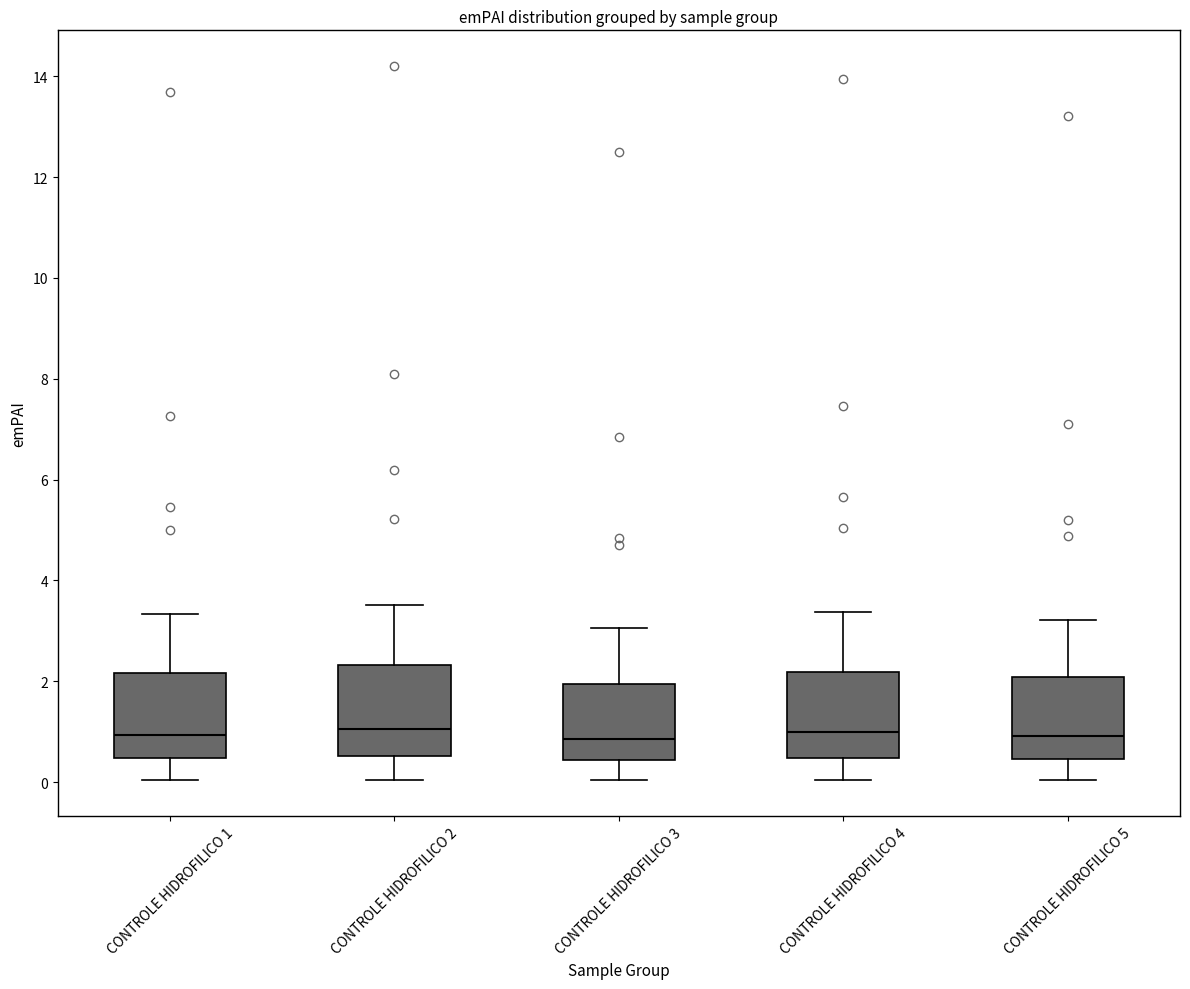

Where is the upper edge of the box for CONTROLE HIDROFILICO 1 on the y-axis? The values are not printed on the chart, so give them approximately, as read against the axis.

2.2